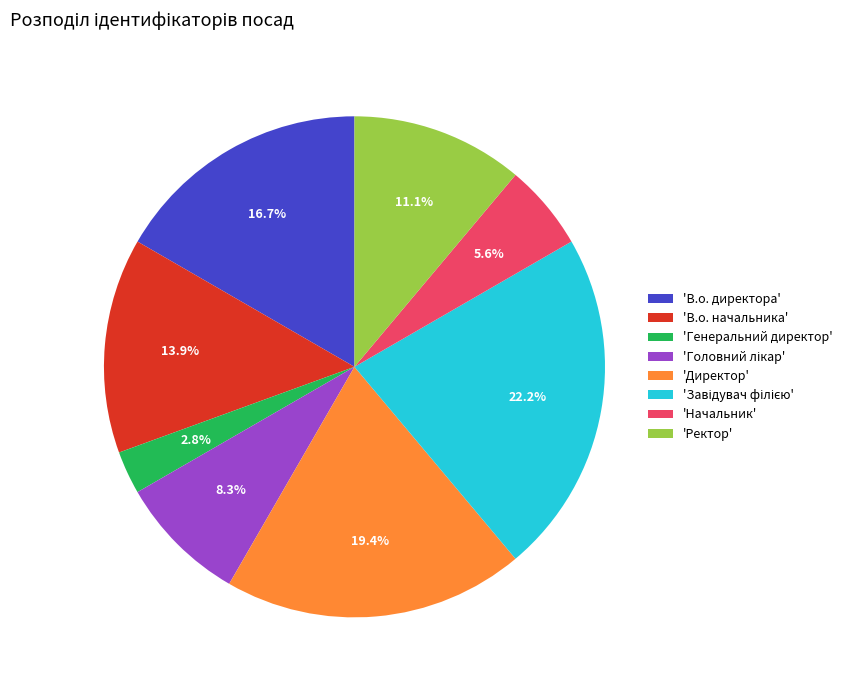

Between 'Генеральний директор' and 'Начальник', which is larger?

'Начальник'